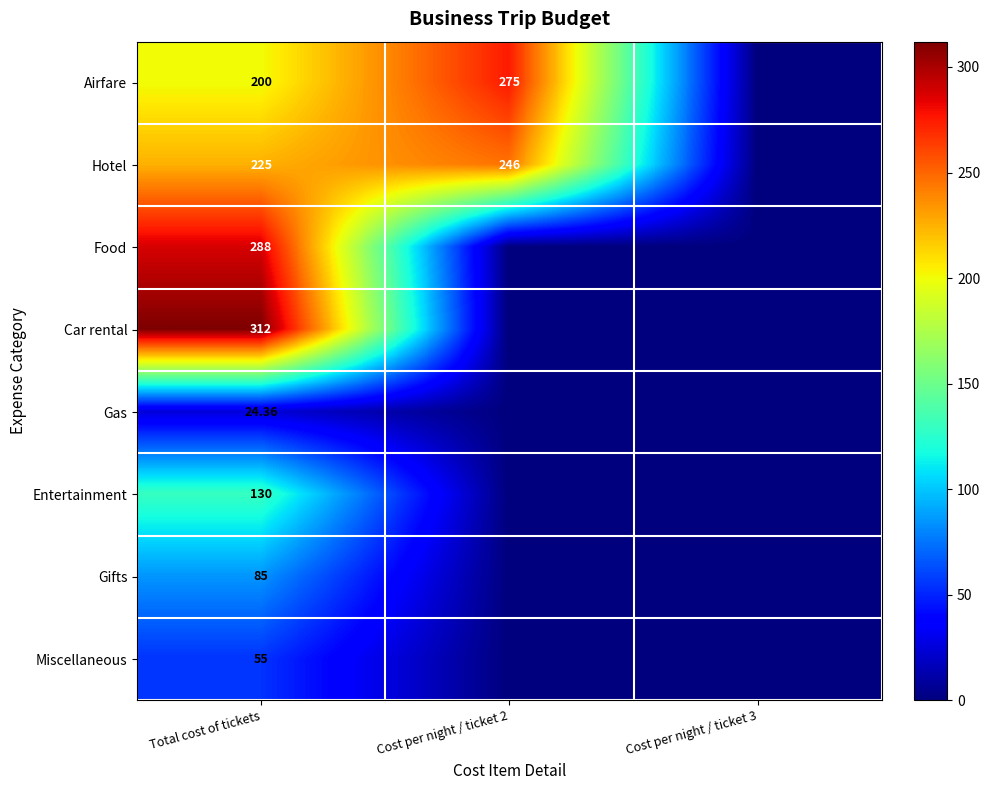

At Total cost of tickets, list the series in order from largest to smallest.

Car rental, Food, Hotel, Airfare, Entertainment, Gifts, Miscellaneous, Gas